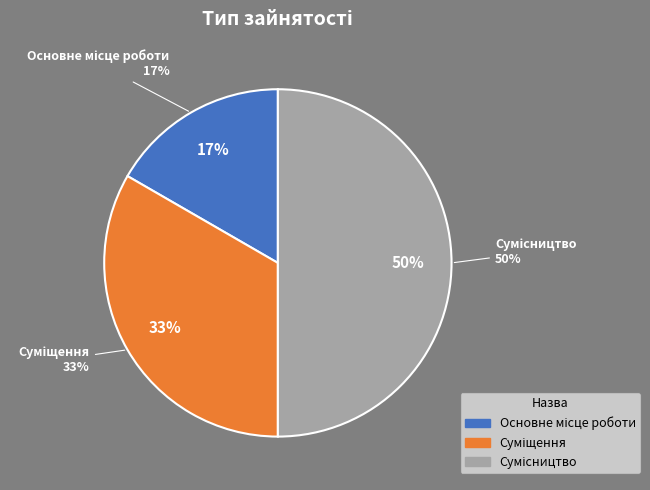

What percentage is NOT represented by Сумісництво?

50.0%